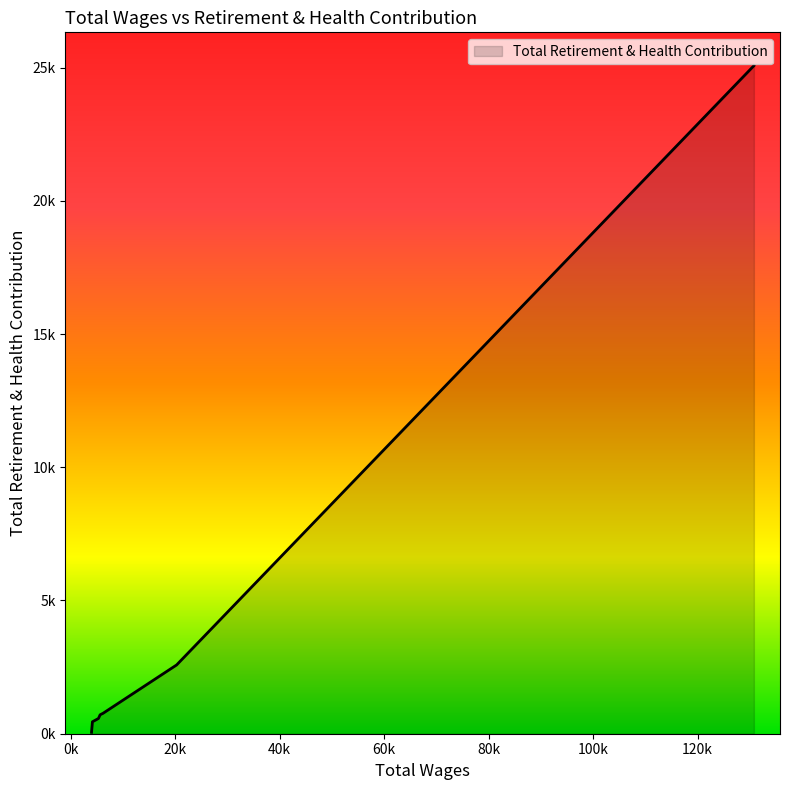

Reading left to right, list all the values displayed in this chart.

130779.0=25069	20292.0=2581	6205.0=766	5652.0=711	5332.0=572	4179.0=448	4008.0=52